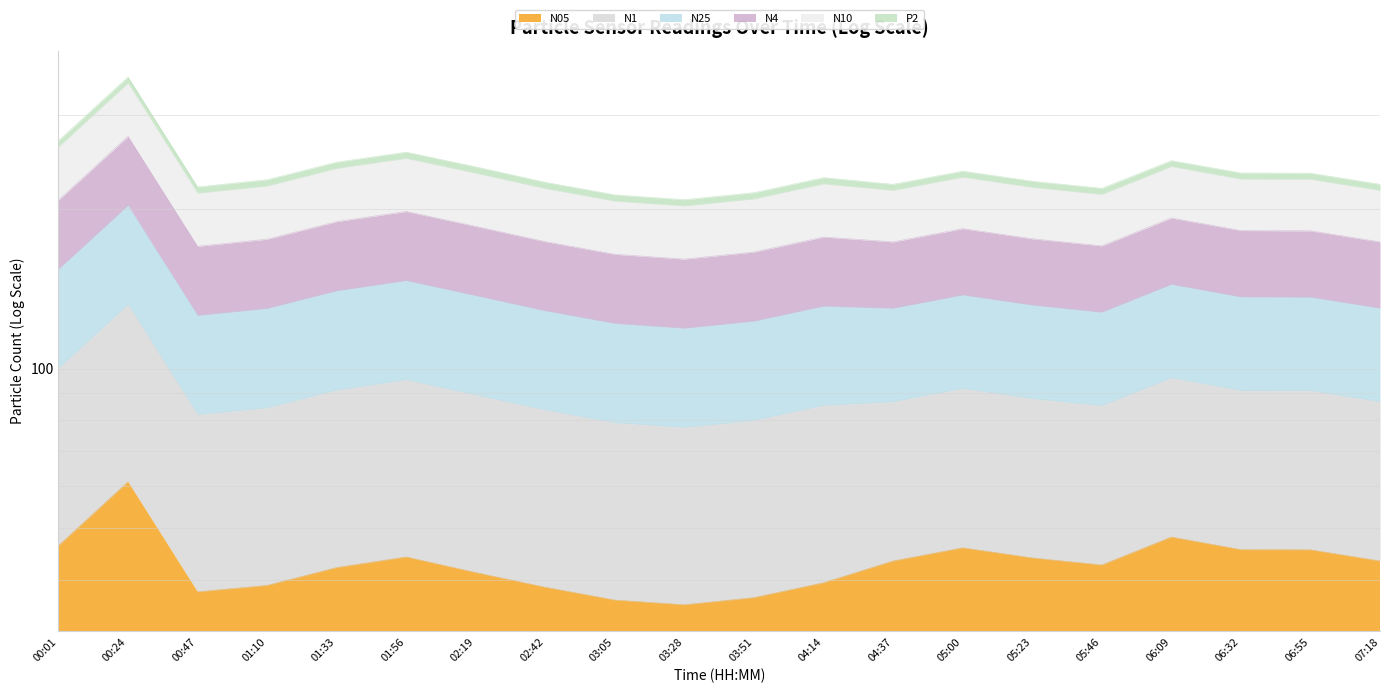

True or false: N25 and N4 intersect in this chart.

False